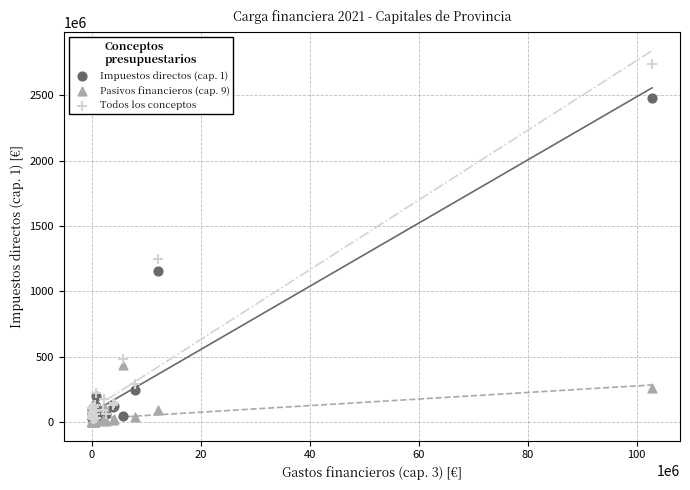

Across all series, what Y value is closest to 1370577708?

1251233995.5